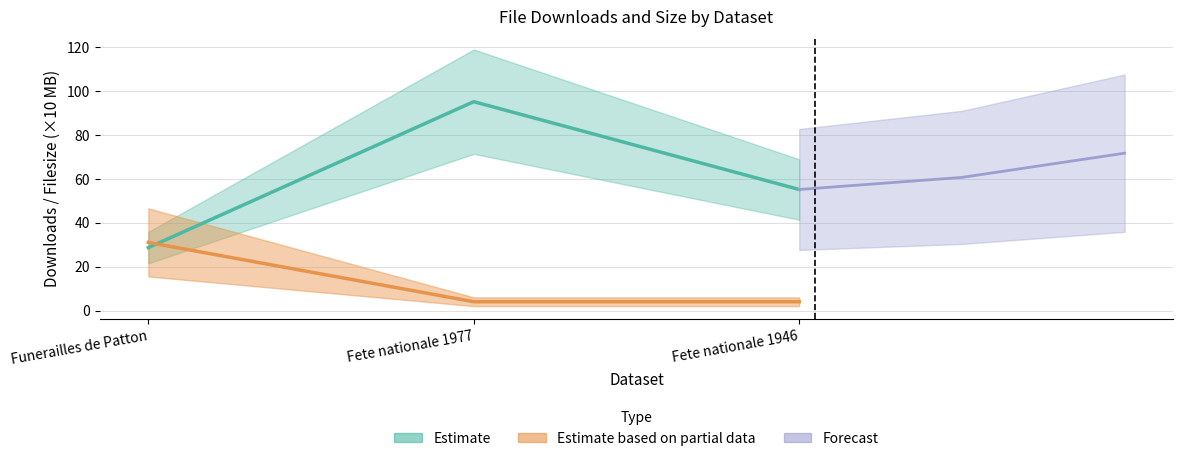

What is the label of the 2nd point from the right?

Fete nationale 1977